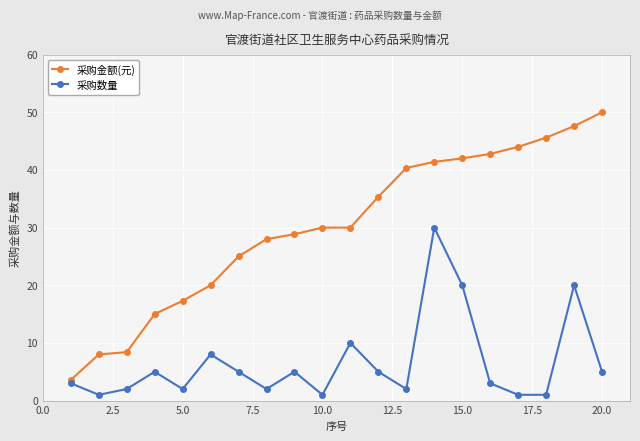

Which series has the largest total across all categories?

采购金额(元)